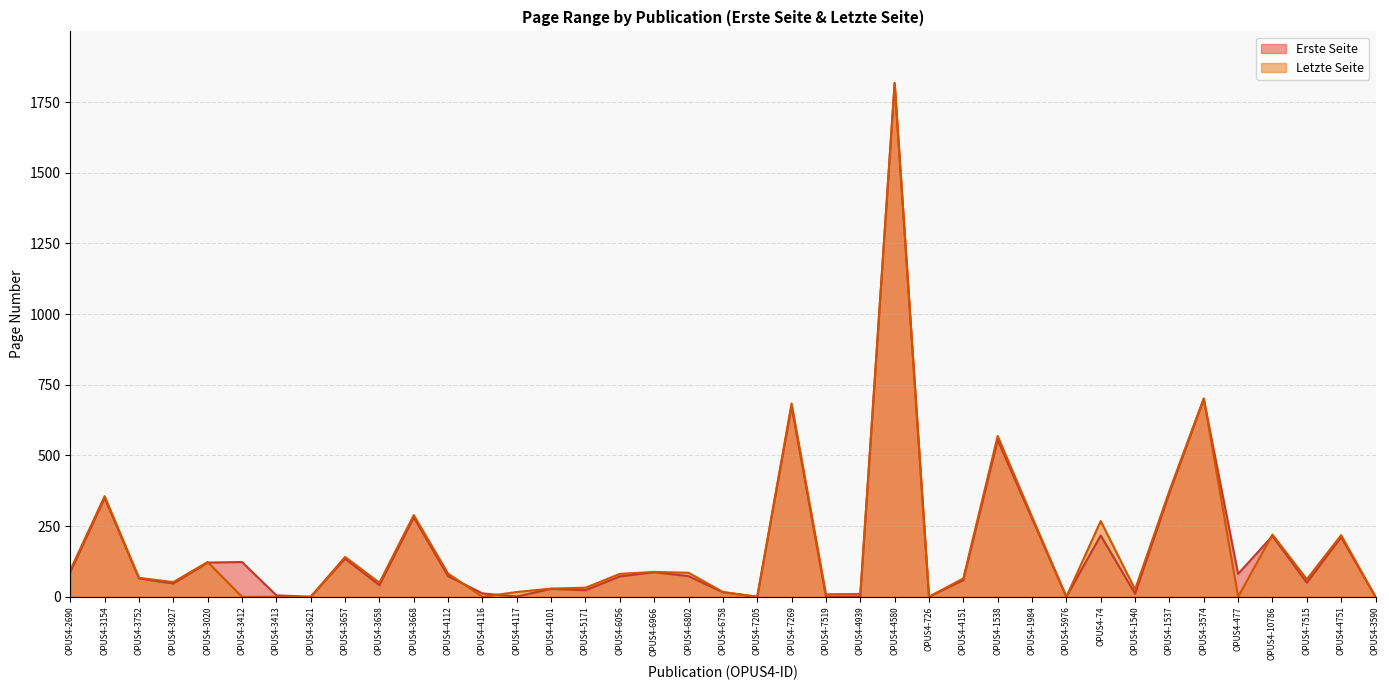

Reading left to right, what are all the values shown in this chart?

Erste Seite: 87	350	65	47	121	123	5	0	135	41	281	73	12	1	28	23	72	87	73	16	0	675	1	1	1815	0	59	555	277	0	217	11	367	699	81	215	50	211	0
Letzte Seite: 94	356	67	52	123	0	0	0	141	50	289	82	0	17	29	32	81	88	85	17	0	684	9	10	1818	0	65	569	283	0	268	26	375	702	0	220	62	218	0